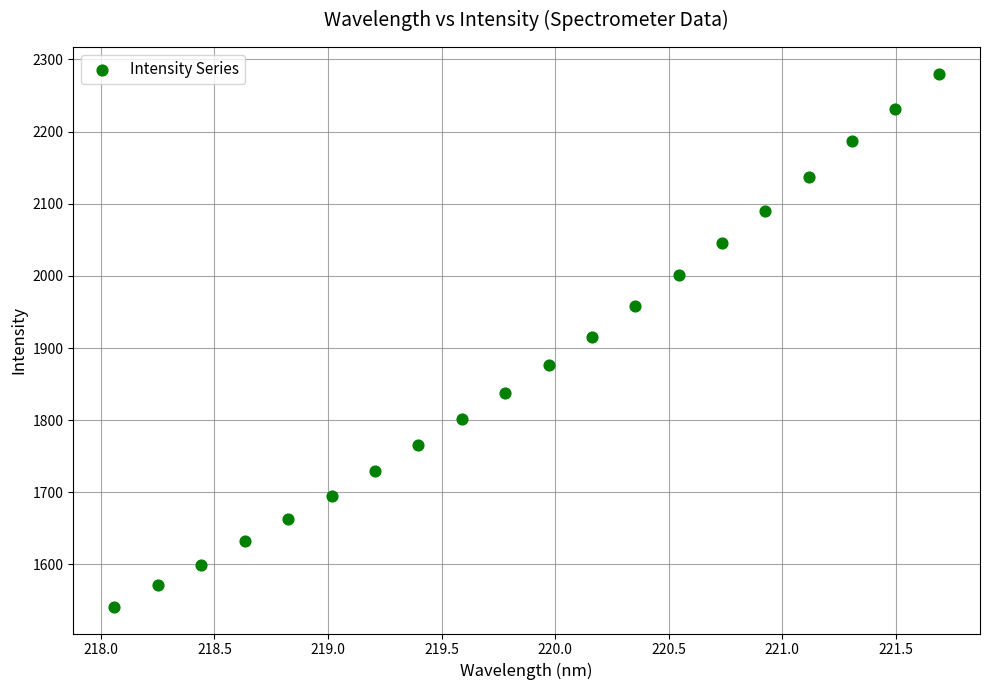

What is the range of X values (max minus min)?

3.6